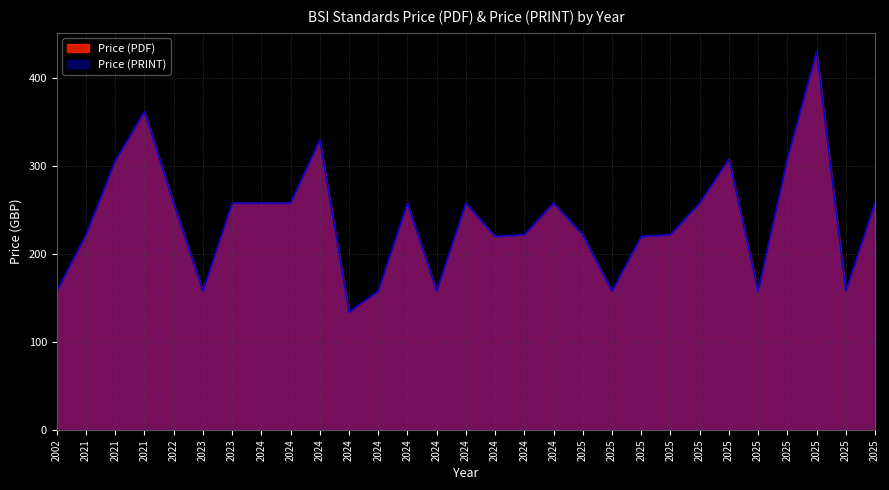

Count the number of categories in the chart.

29